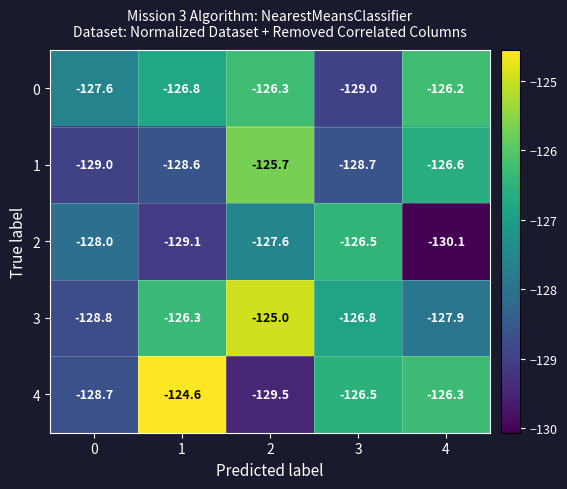

What is the total value across all series at 2?

-634.1